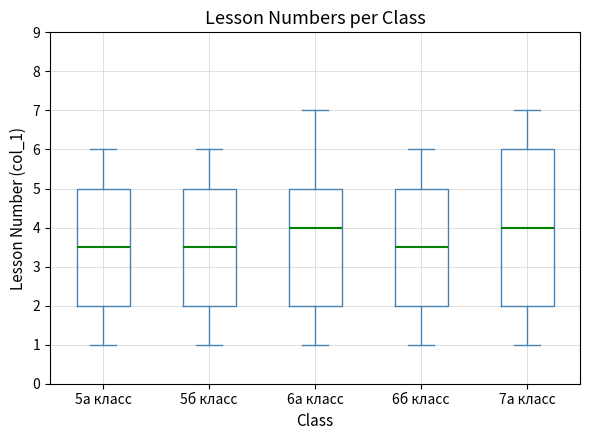

Reading left to right, read every box against the y-axis: the position of its median line, the range the box covers, and the ends of its whiskers. The values are not printed on the chart, so give them approximately, as read against the axis.

5а класс: median 3.5, box 2.0 to 5.0, whiskers 1.0 to 6.0
5б класс: median 3.5, box 2.0 to 5.0, whiskers 1.0 to 6.0
6а класс: median 4.0, box 2.0 to 5.0, whiskers 1.0 to 7.0
6б класс: median 3.5, box 2.0 to 5.0, whiskers 1.0 to 6.0
7а класс: median 4.0, box 2.0 to 6.0, whiskers 1.0 to 7.0